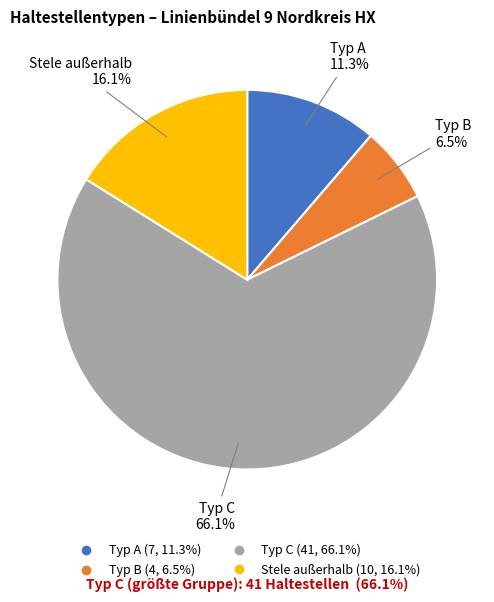

Rank the categories by value from highest to lowest.

Typ C, Stele außerhalb, Typ A, Typ B